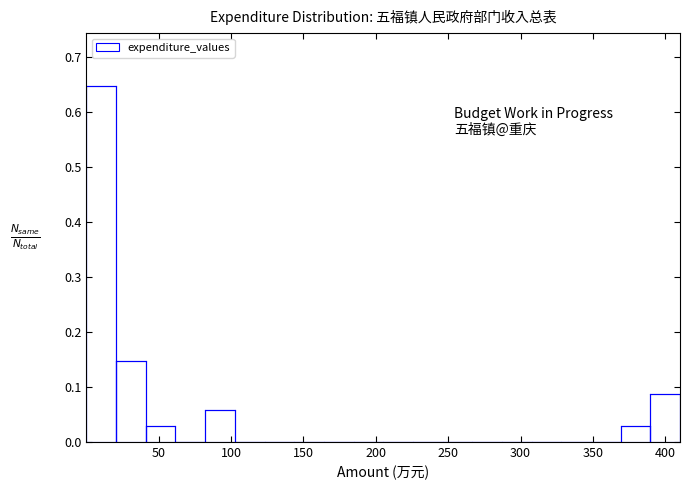

Reading left to right, transcribe this chart: for each bar, give the range it covers on the x-axis and its height. Neither the bar edges nor the heights are printed on the chart, so give them approximately, as read against the axes.

0 to 20: 0.65
20 to 40: 0.15
40 to 60: 0.03
60 to 80: 0
80 to 105: 0.06
105 to 125: 0
125 to 145: 0
145 to 165: 0
165 to 185: 0
185 to 205: 0
205 to 225: 0
225 to 245: 0
245 to 265: 0
265 to 285: 0
285 to 310: 0
310 to 330: 0
330 to 350: 0
350 to 370: 0
370 to 390: 0.03
390 to 410: 0.09